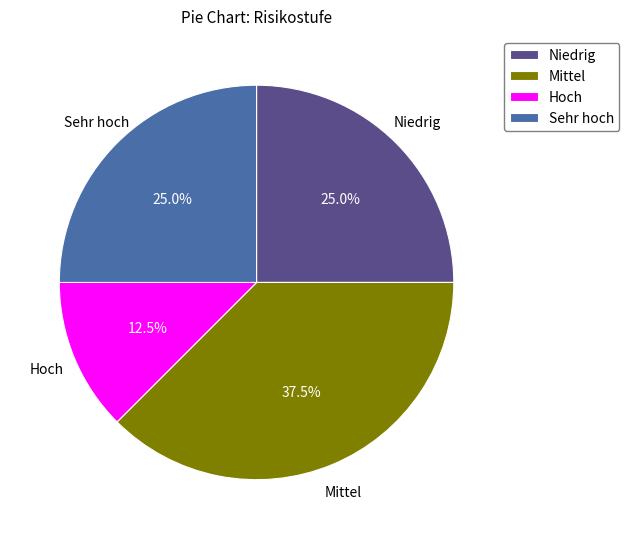

Is there any slice that represents more than half of the pie?

No